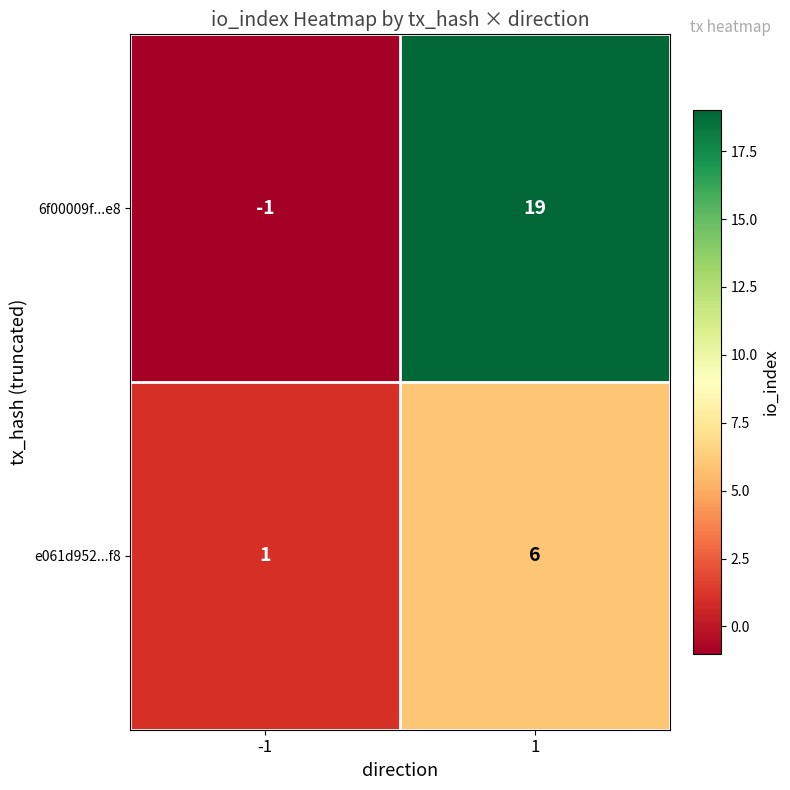

List the series in order of their peak value, lowest first.

e061d952...f8, 6f00009f...e8